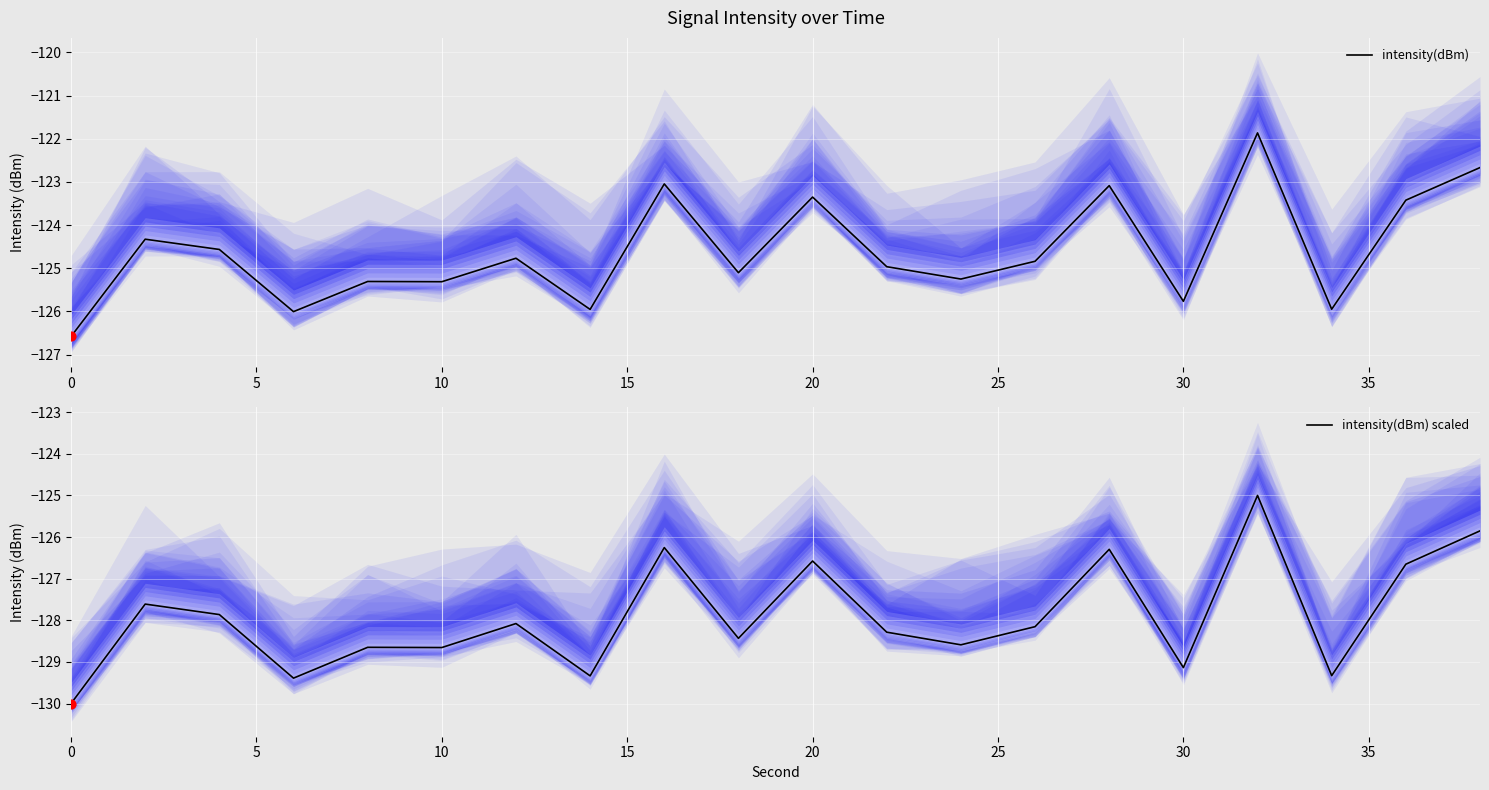

Which series reaches the minimum Y coordinate?

intensity(dBm) scaled